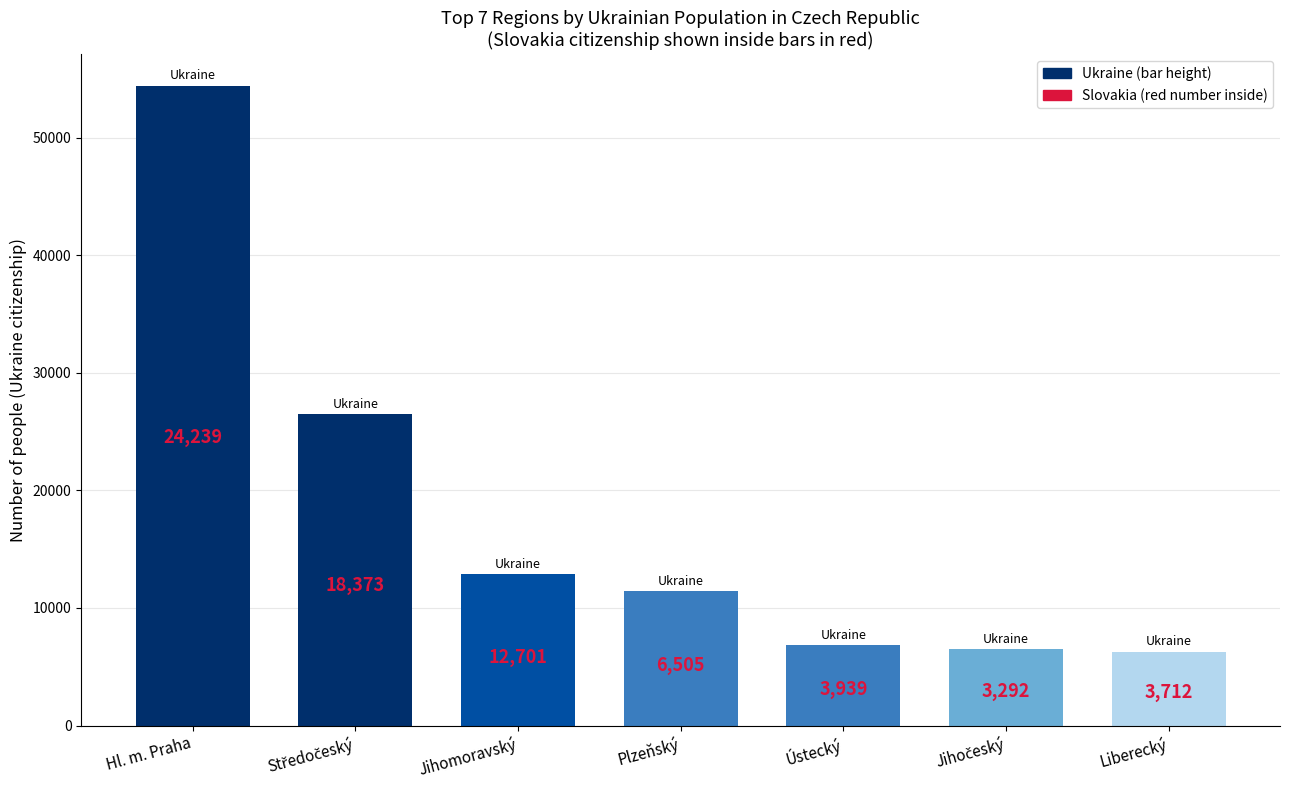

How many bars are there in total?

7